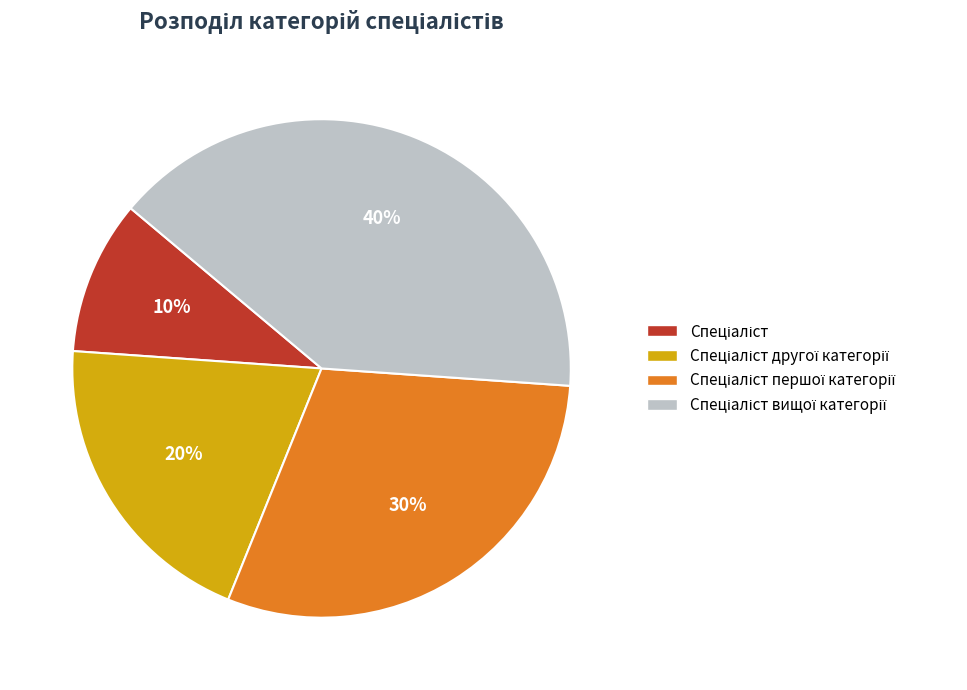

Is there any slice that represents more than half of the pie?

No